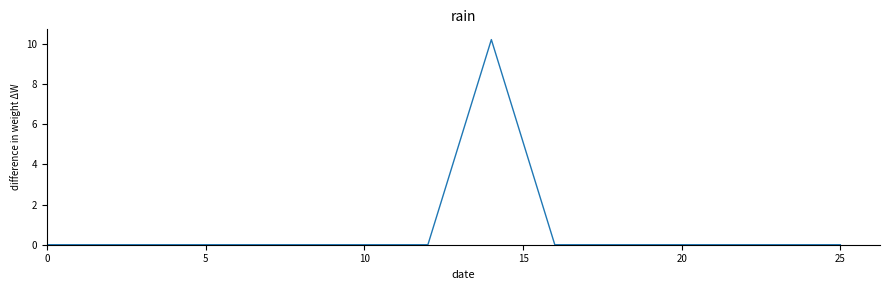

What is the difference between the maximum and minimum values?

10.2